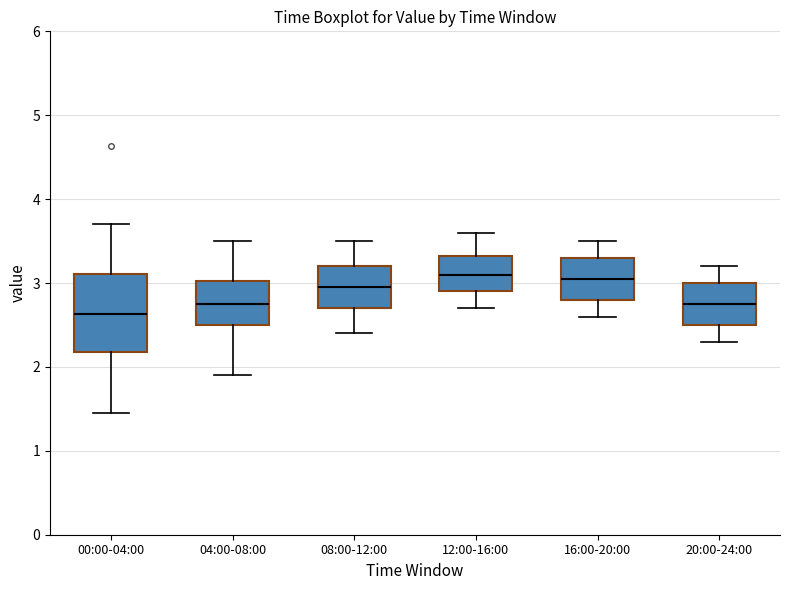

Reading left to right, read every box against the y-axis: the position of its median line, the range the box covers, and the ends of its whiskers. The values are not printed on the chart, so give them approximately, as read against the axis.

00:00-04:00: median 2.6, box 2.2 to 3.1, whiskers 1.5 to 3.7
04:00-08:00: median 2.8, box 2.5 to 3.0, whiskers 1.9 to 3.5
08:00-12:00: median 3.0, box 2.7 to 3.2, whiskers 2.4 to 3.5
12:00-16:00: median 3.1, box 2.9 to 3.3, whiskers 2.7 to 3.6
16:00-20:00: median 3.1, box 2.8 to 3.3, whiskers 2.6 to 3.5
20:00-24:00: median 2.8, box 2.5 to 3.0, whiskers 2.3 to 3.2